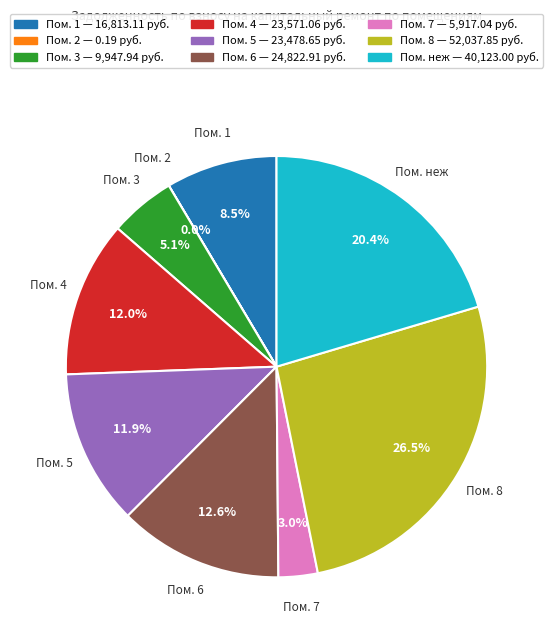

Which has a higher value, Пом. 7 or Пом. 4?

Пом. 4